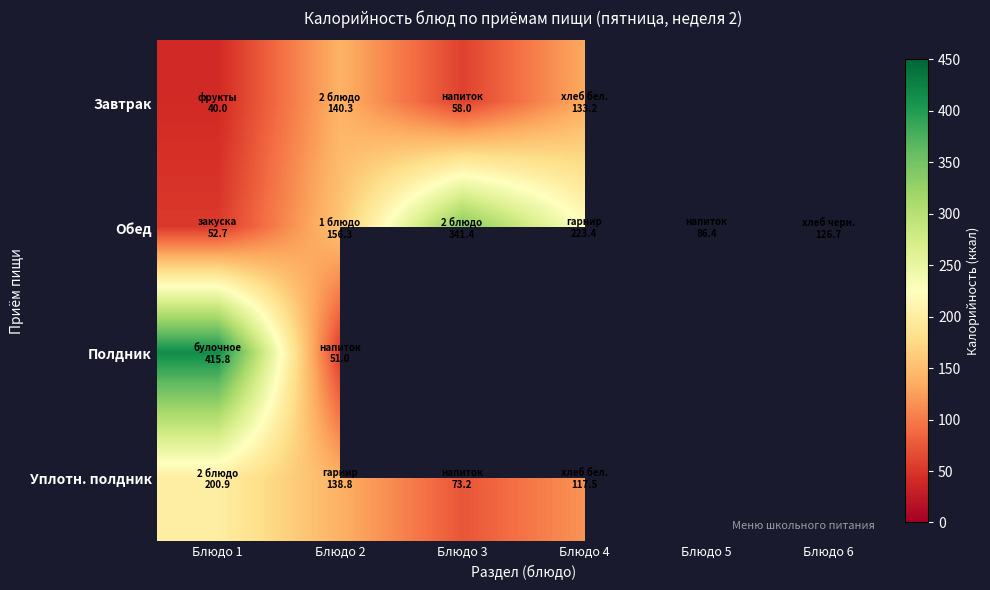

Which has a higher value, Блюдо 4 or Блюдо 1?

Блюдо 4